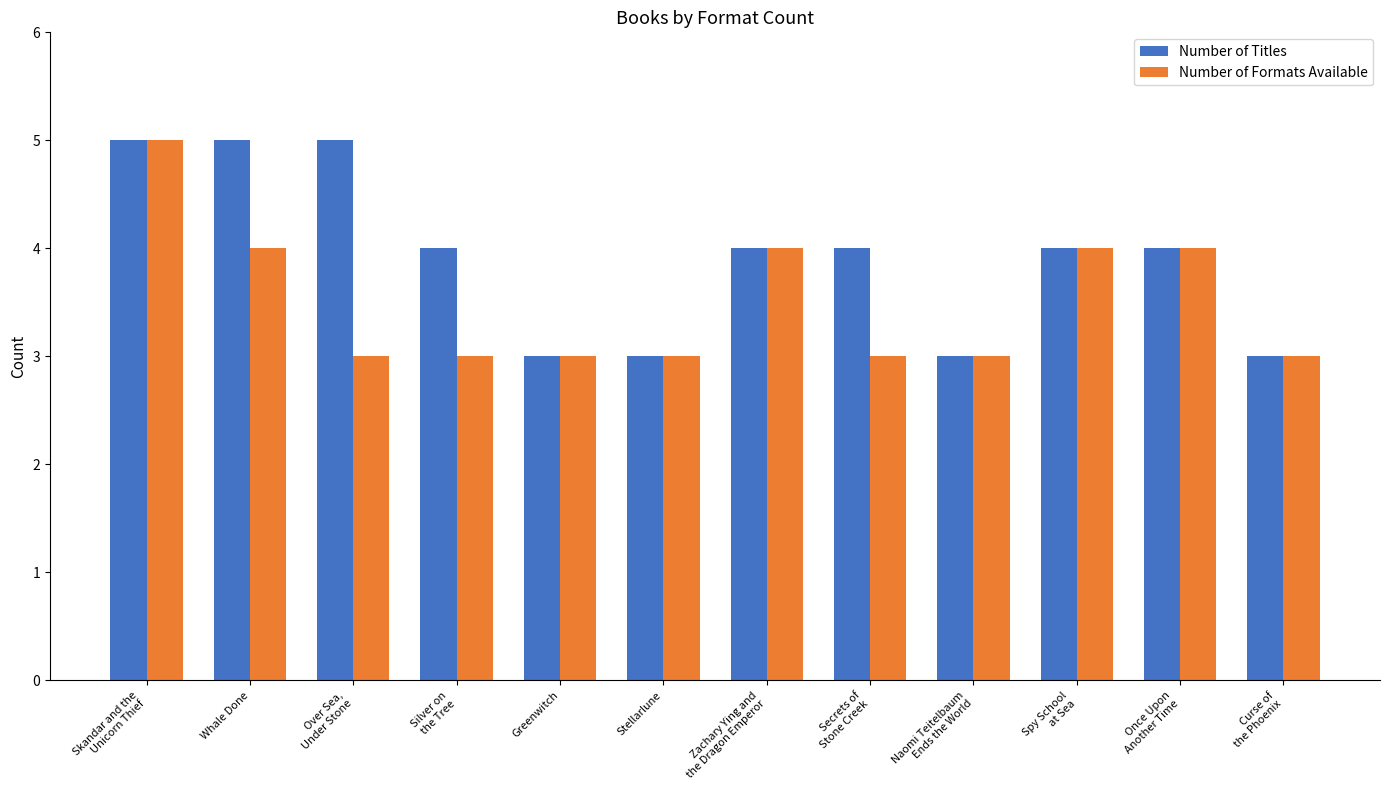

What is the minimum value for Number of Titles?

3